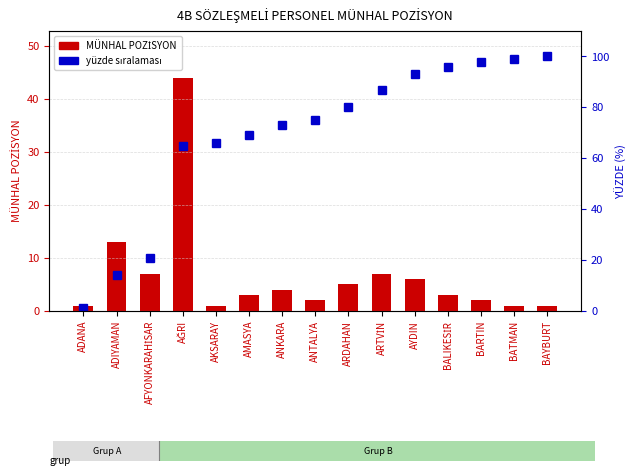

Where is yüzde sıralaması nearest to the value 50?

AĞRI